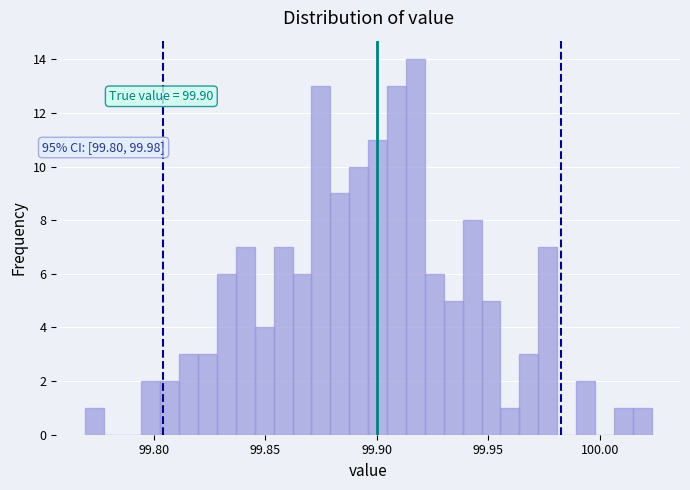

Read against the x-axis, roughly where is the centre of the tallest bar?

99.915